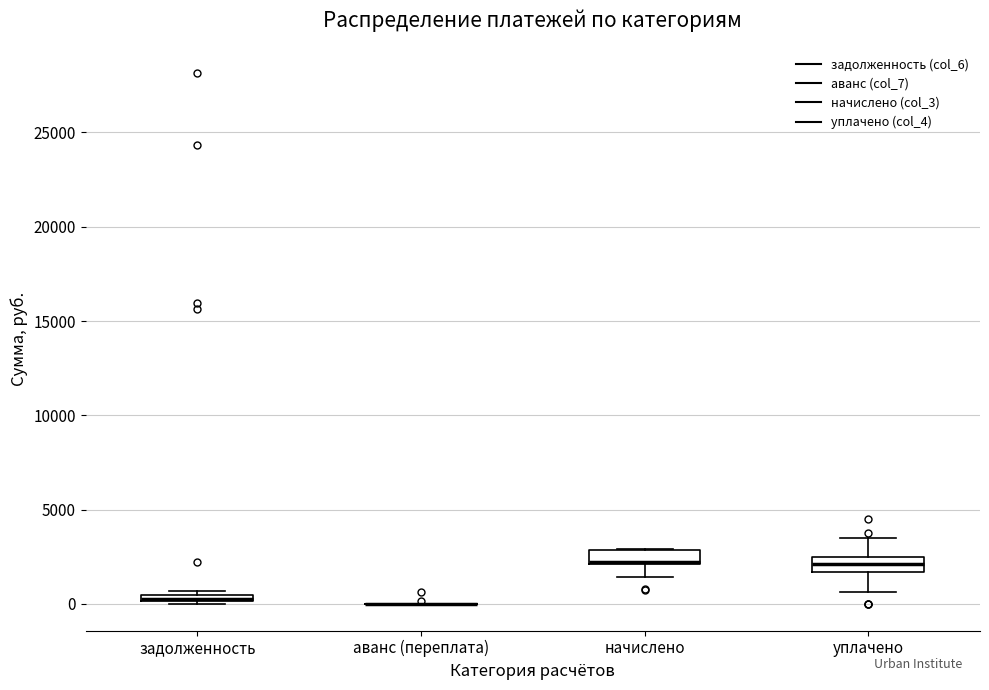

Where does the lower whisker of the box for начислено end on the y-axis? The values are not printed on the chart, so give them approximately, as read against the axis.

1500